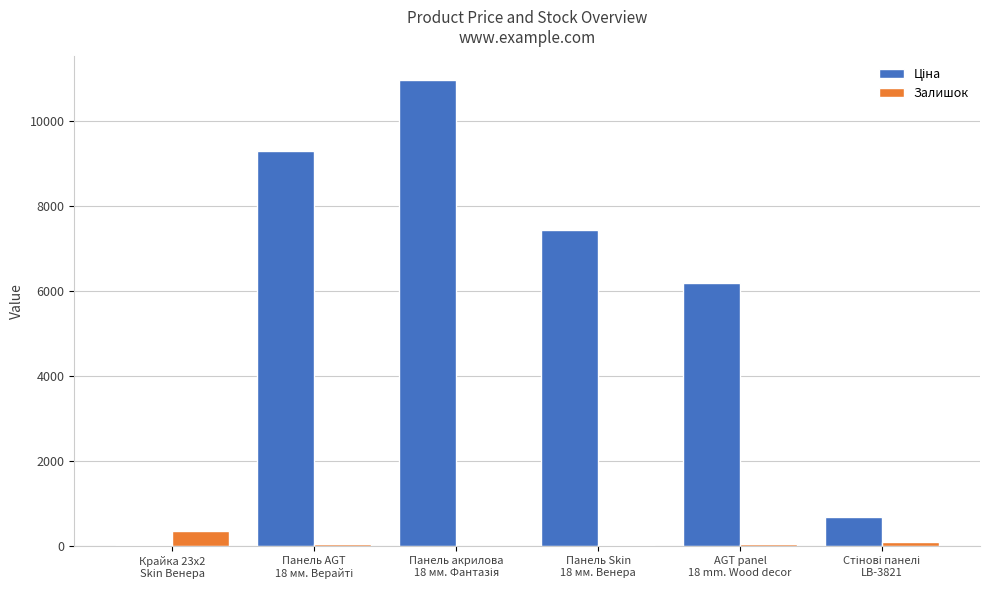

What is the maximum value shown in the chart?

10964.4